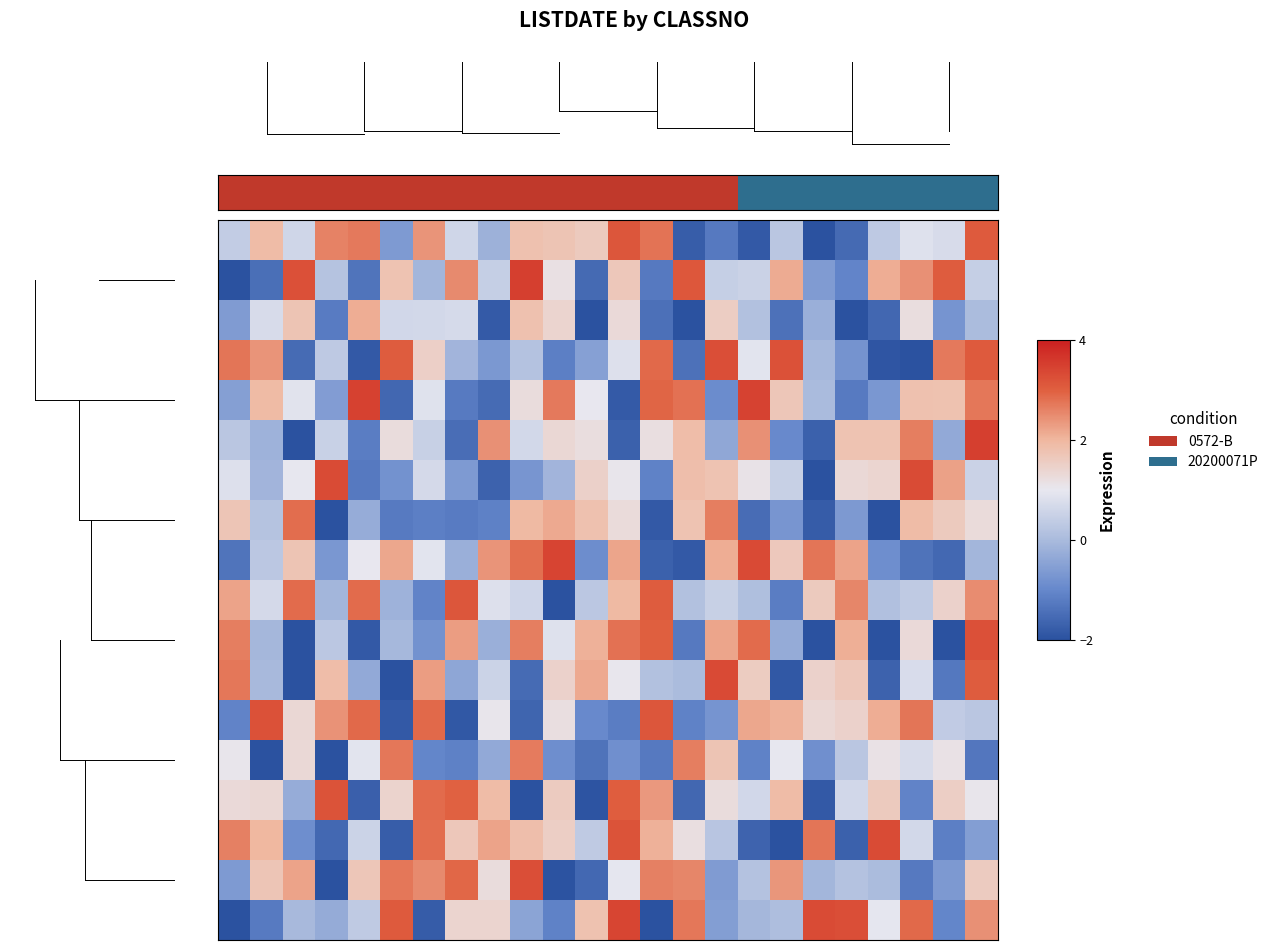

Which category has the highest value across all series?

9